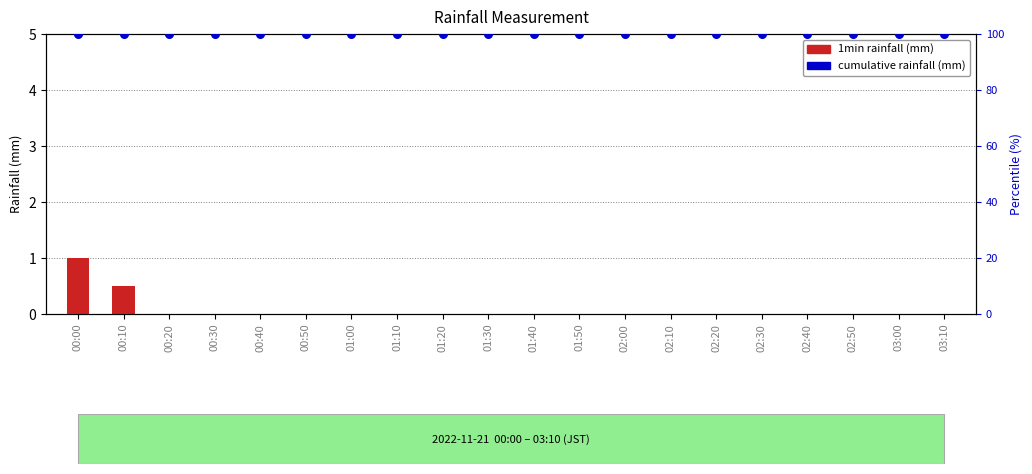

At which category is the sum across all series the highest?

00:00